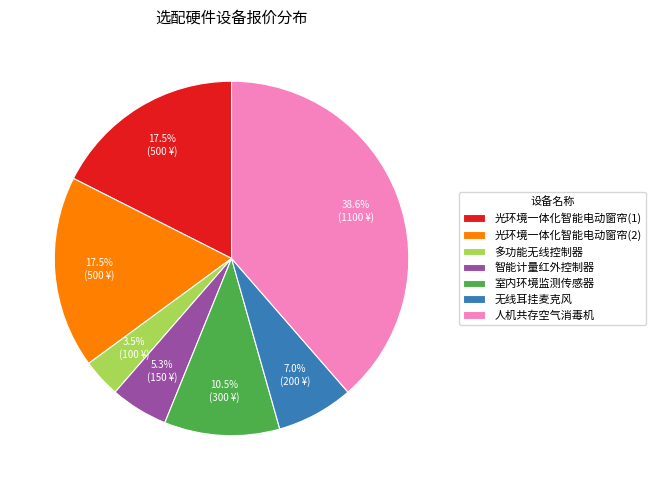

Between 多功能无线控制器 and 智能计量红外控制器, which is larger?

智能计量红外控制器